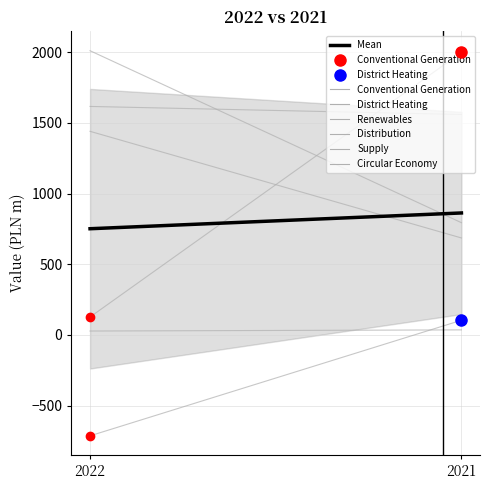

Is it true that the value at 2021 is 862.8?

True